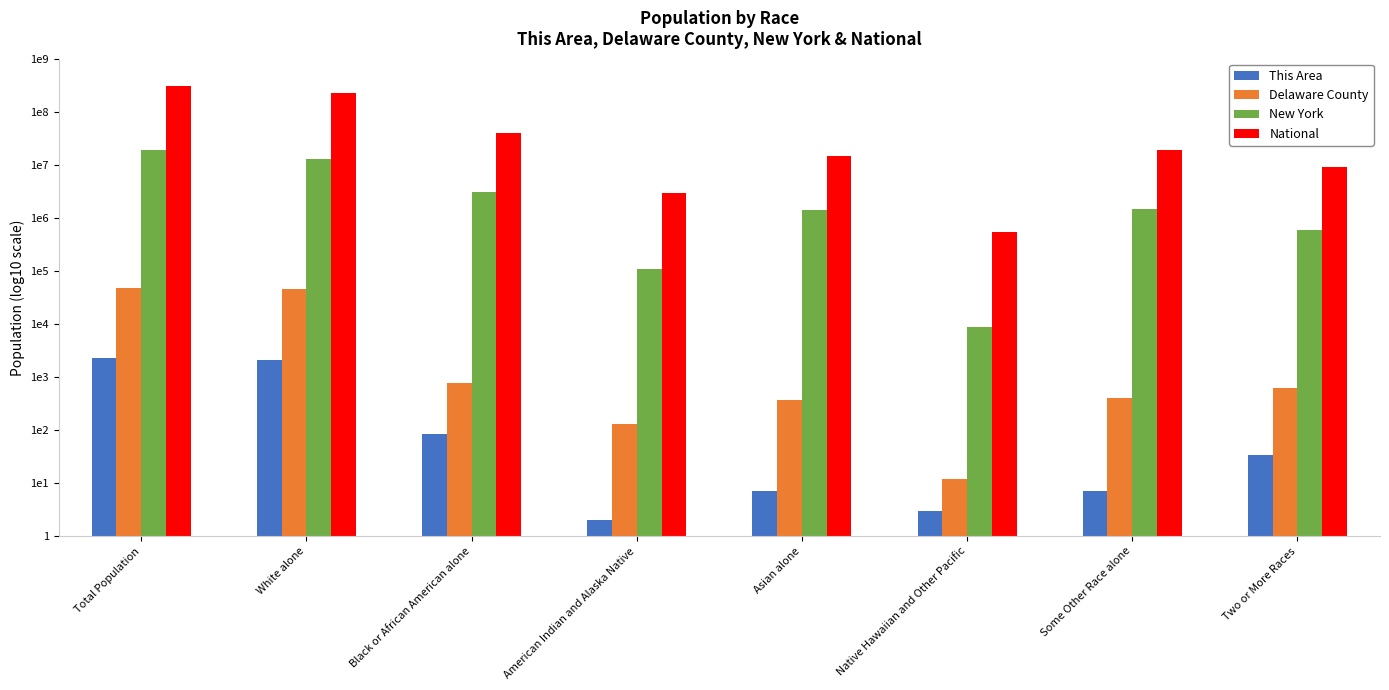

Is the value of New York at Two or More Races greater than the value of National at White alone?

No